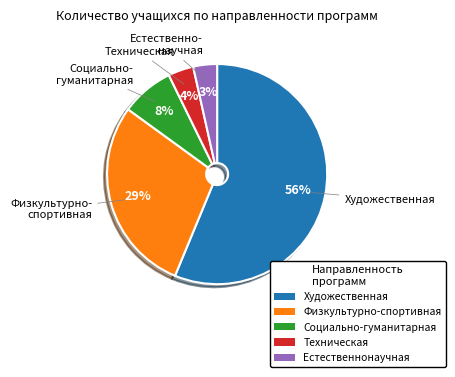

Which category has the biggest portion of the pie?

Художественная